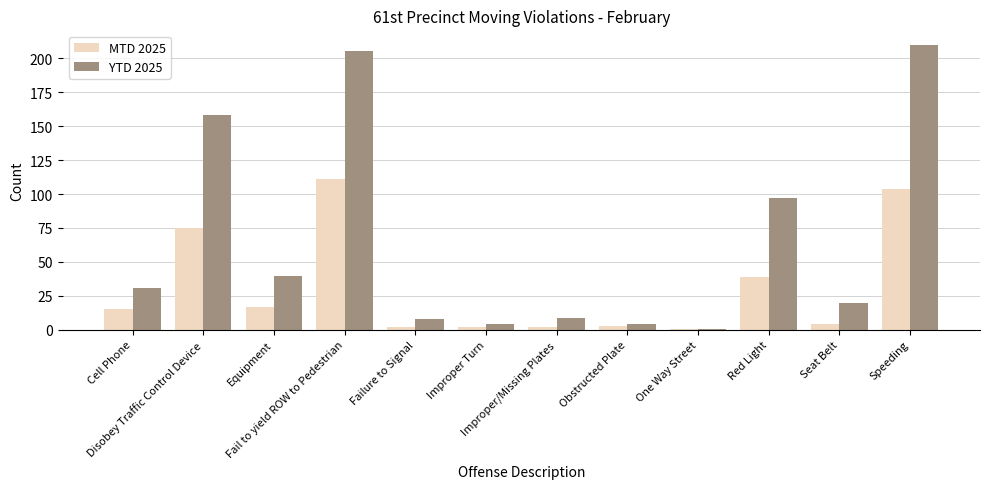

The value of YTD 2025 at Cell Phone is 31. True or false?

True